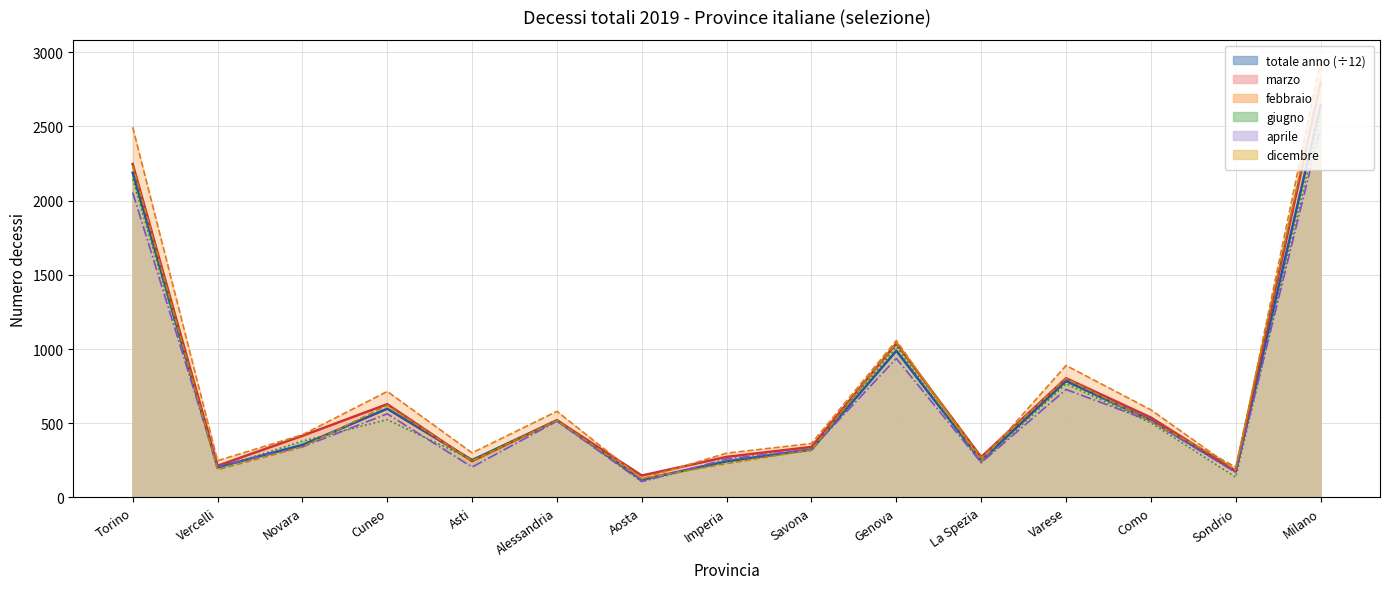

True or false: totale anno (÷12) line has a value of 353.2 at Novara.

True